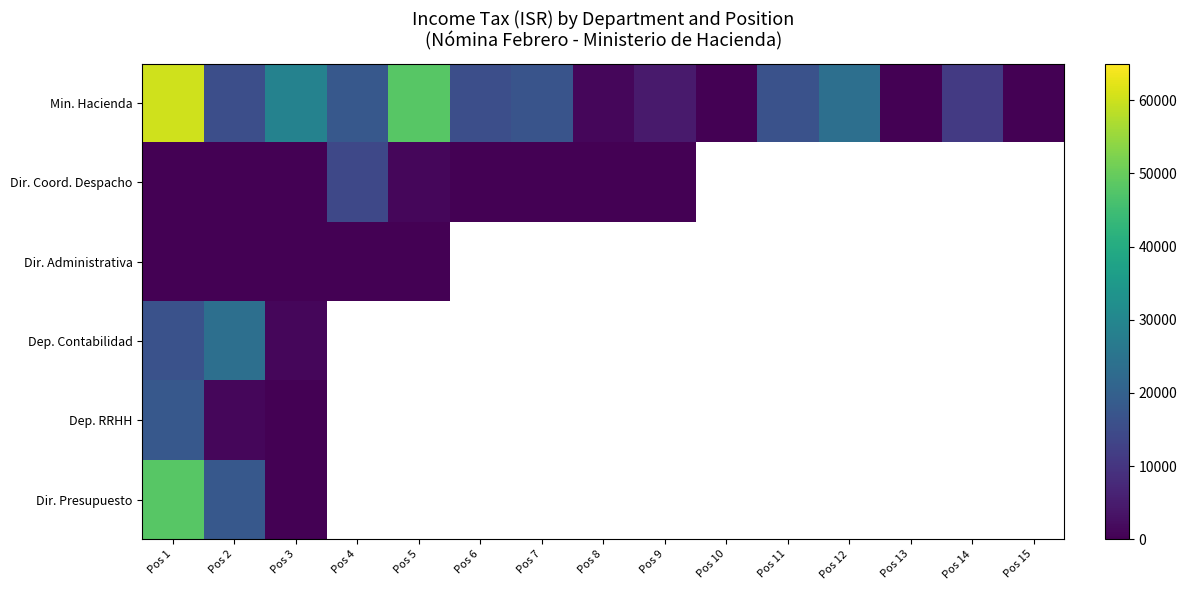

True or false: Dir. Coord. Despacho has a value of 4741.2 at Pos 2.

False